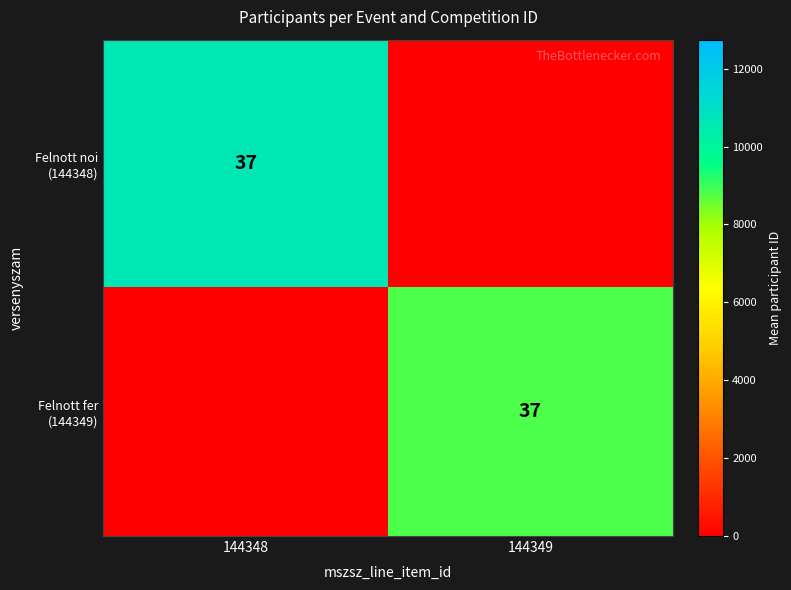

At which category is the sum across all series the highest?

144348